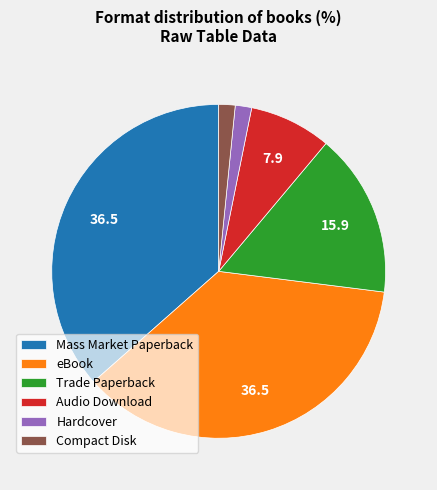

Is it true that Trade Paperback is 8% of the pie?

False